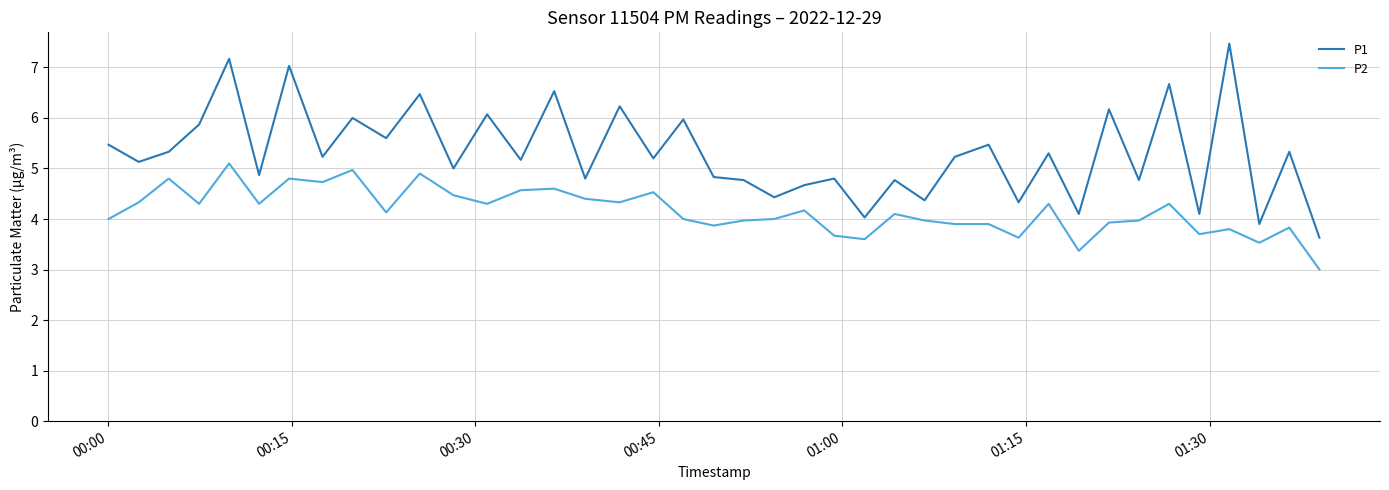

What is the difference between the maximum and minimum values in the P1 series?

3.8